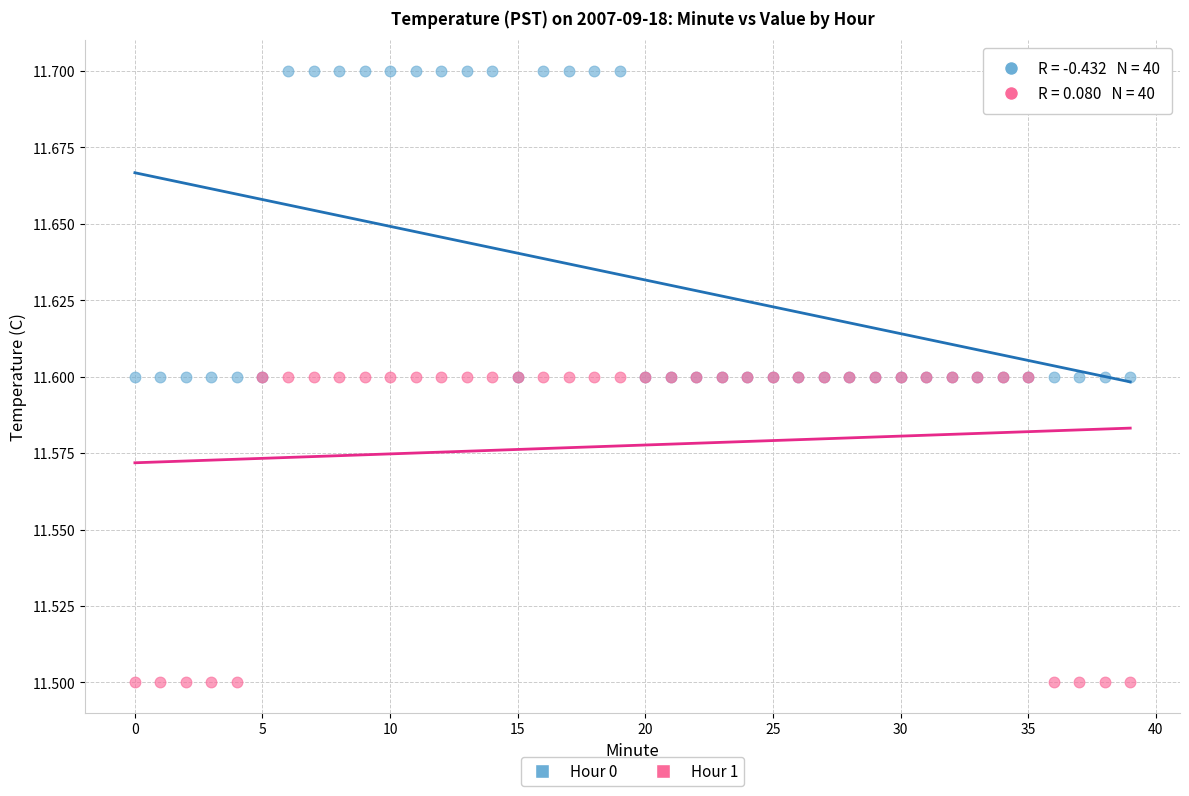

What are all the series names shown in the legend?

Hour 0, Hour 1